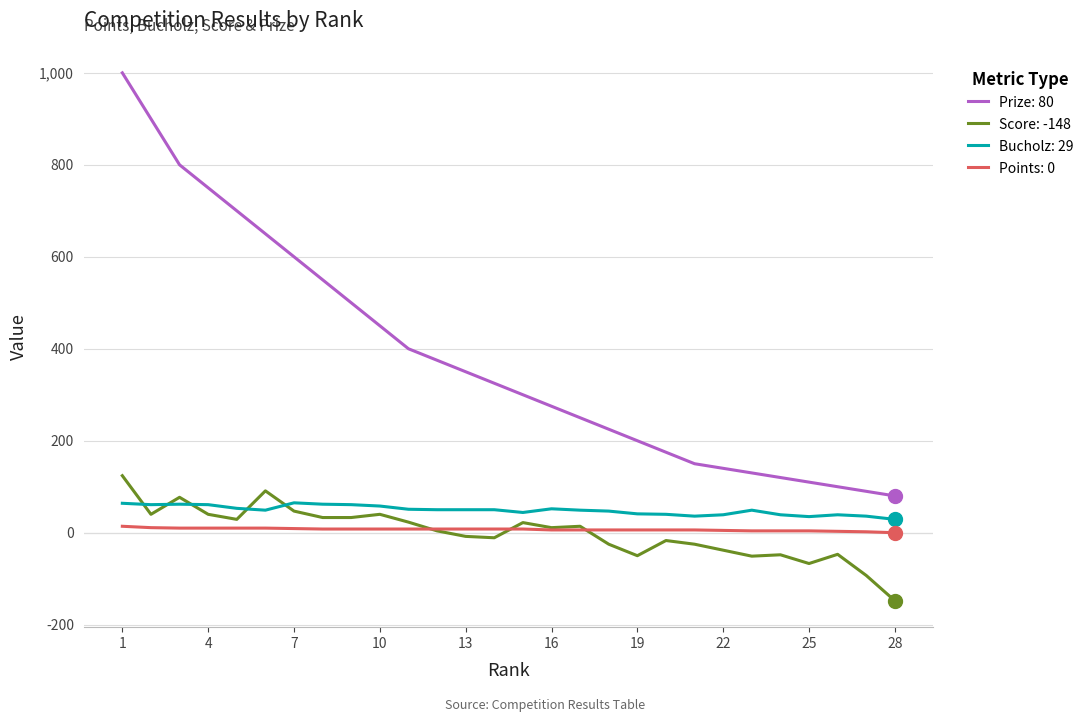

Which series has the largest total across all categories?

Prize: 80